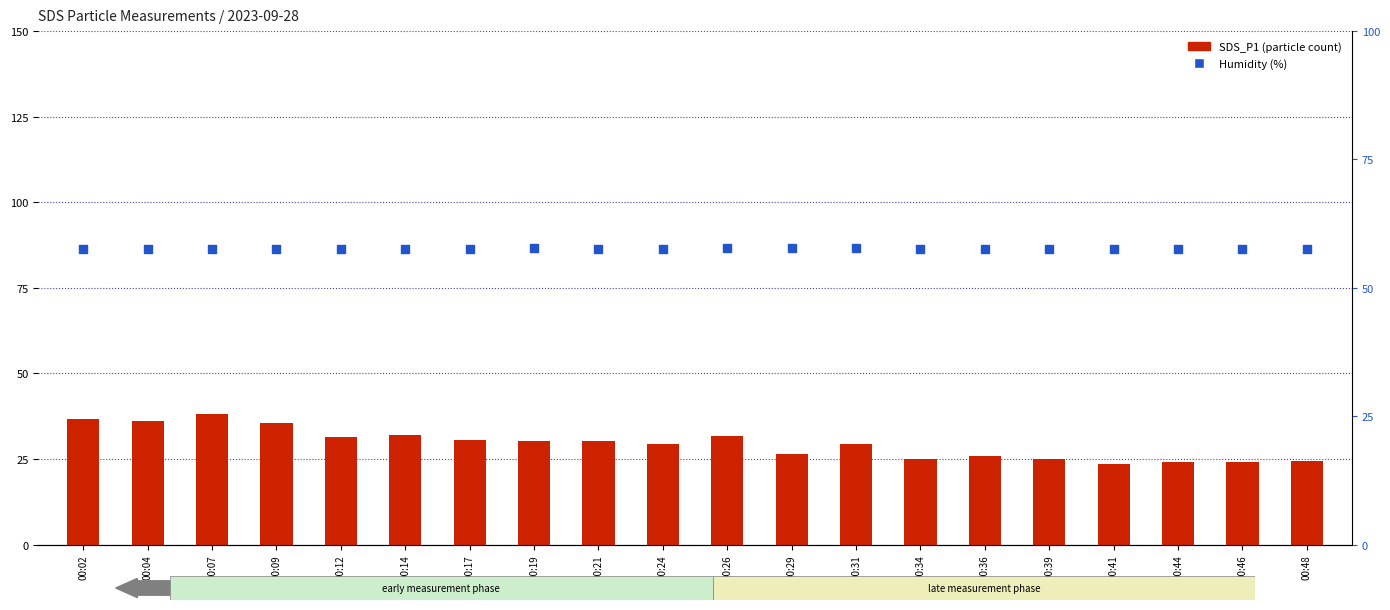

At how many categories does at least one series exceed 36?

20